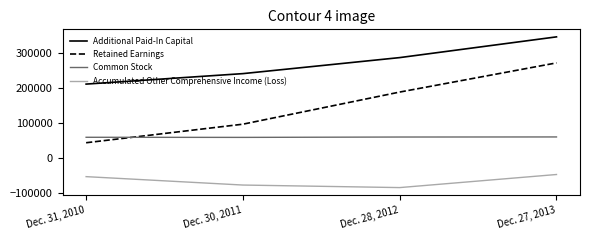

What are all the series names shown in the legend?

Additional Paid-In Capital, Retained Earnings, Common Stock, Accumulated Other Comprehensive Income (Loss)